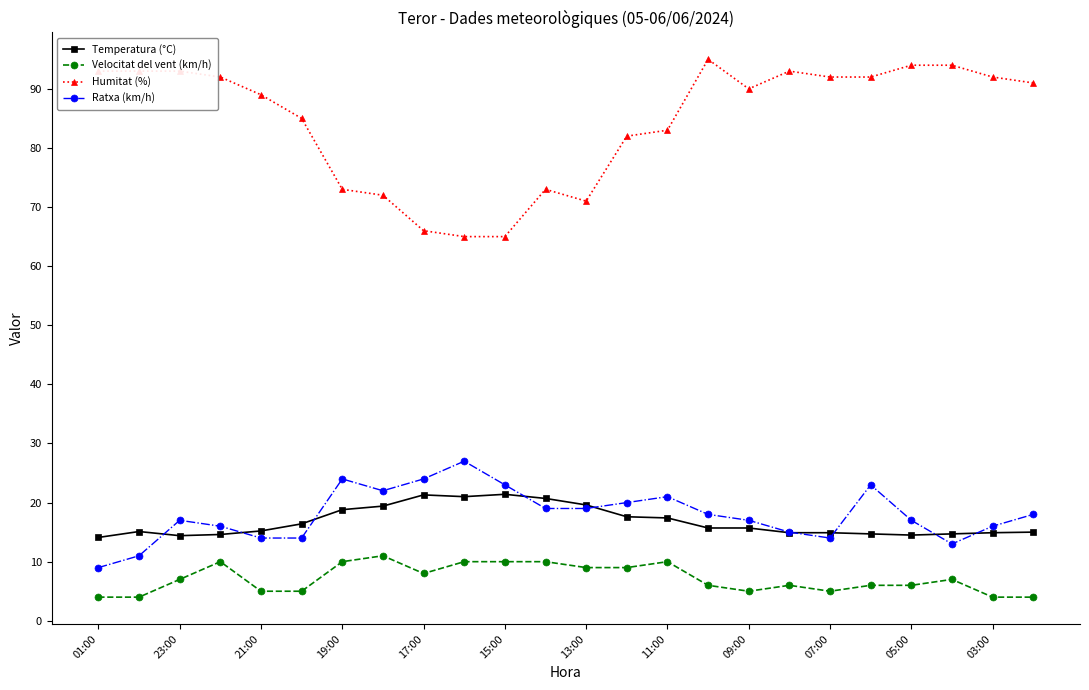

Which series has the widest spread of values?

Humitat (%)